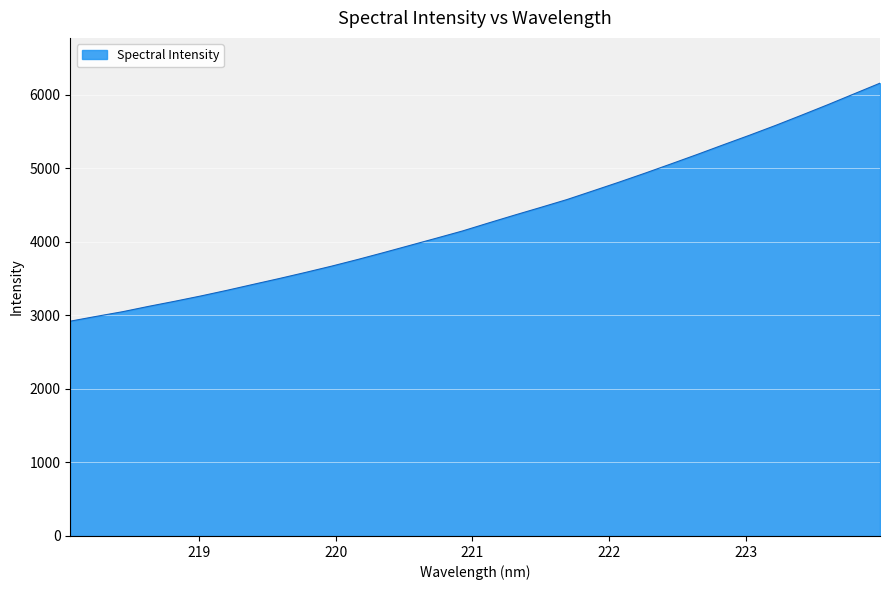

What is the greatest value displayed?

6157.6